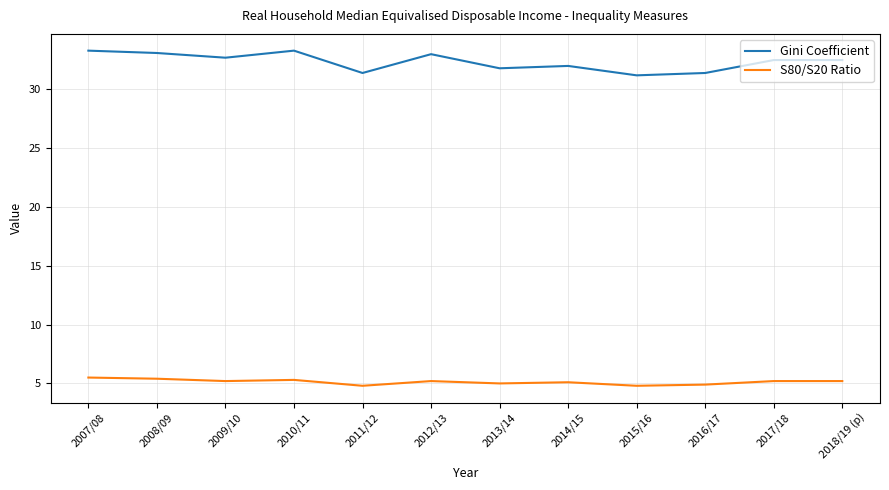

Which series has the largest total across all categories?

Gini Coefficient